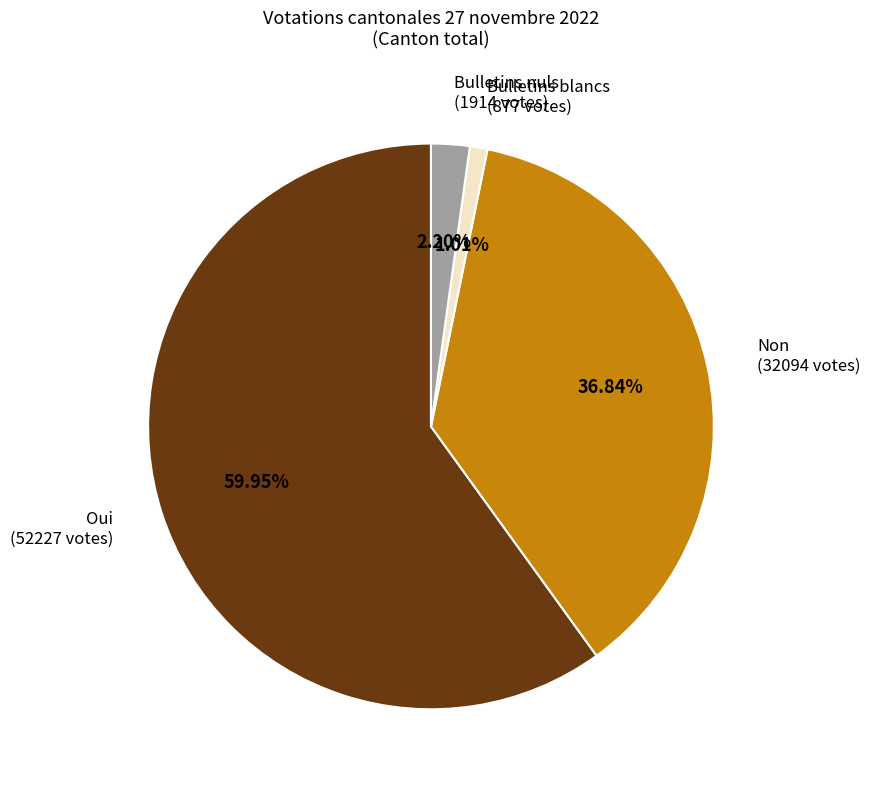

How many slices are in this pie chart?

4